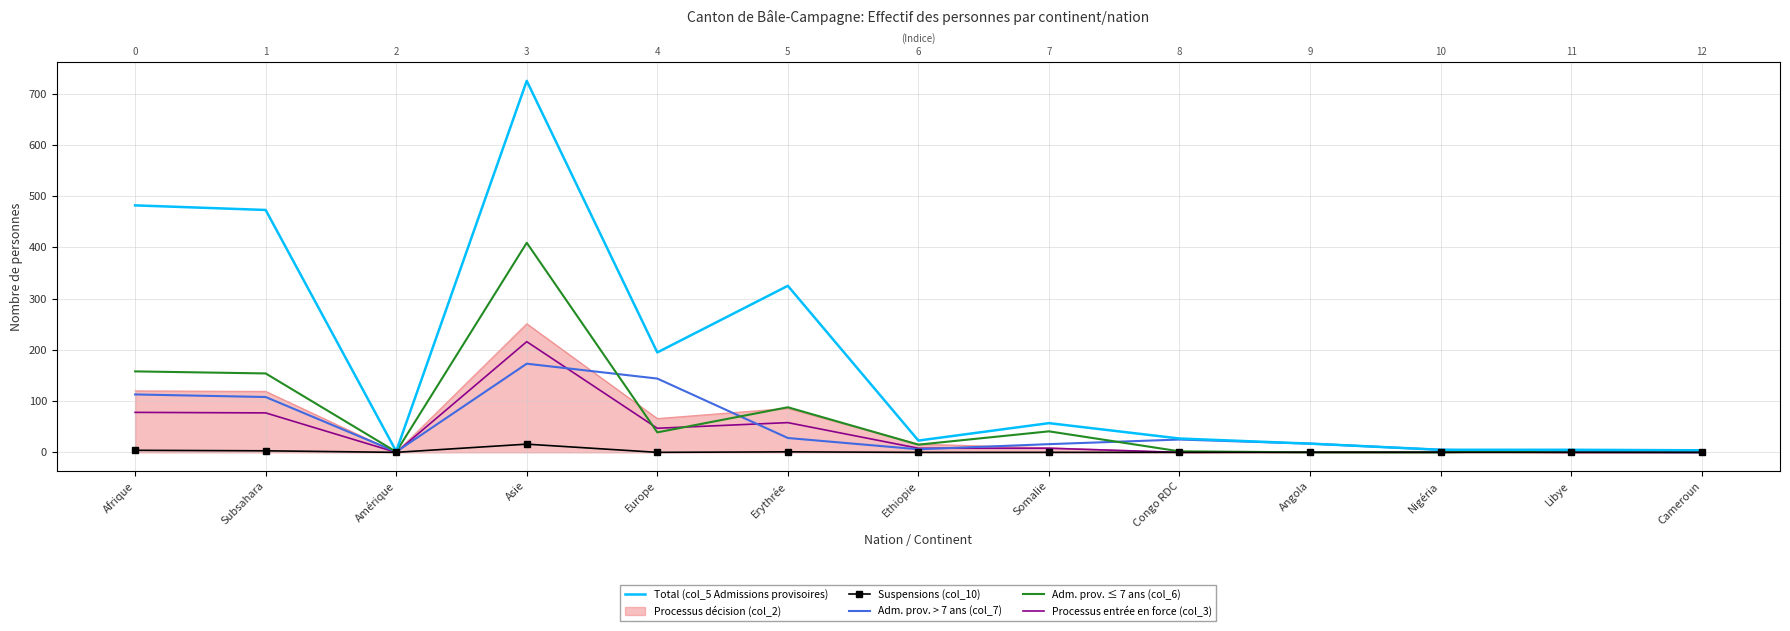

How many values in the Adm. prov. > 7 ans (col_7) series are below 17?

6